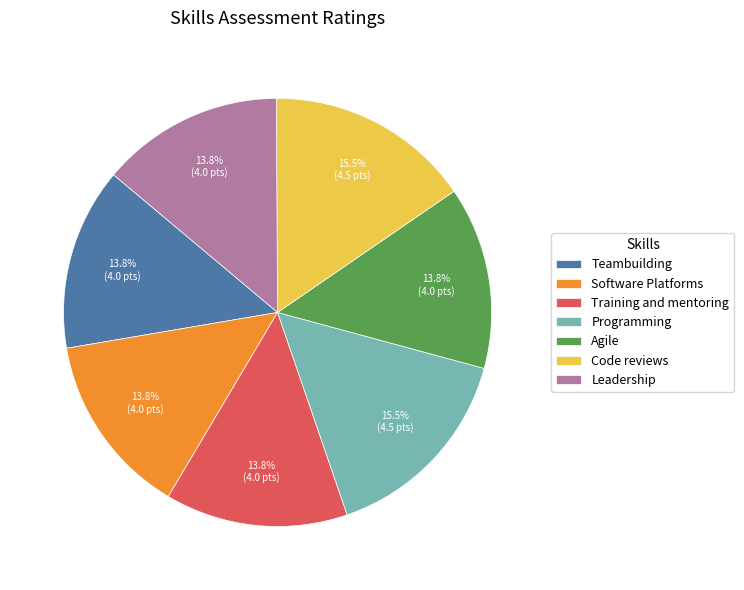

Count the number of slices in the pie.

7